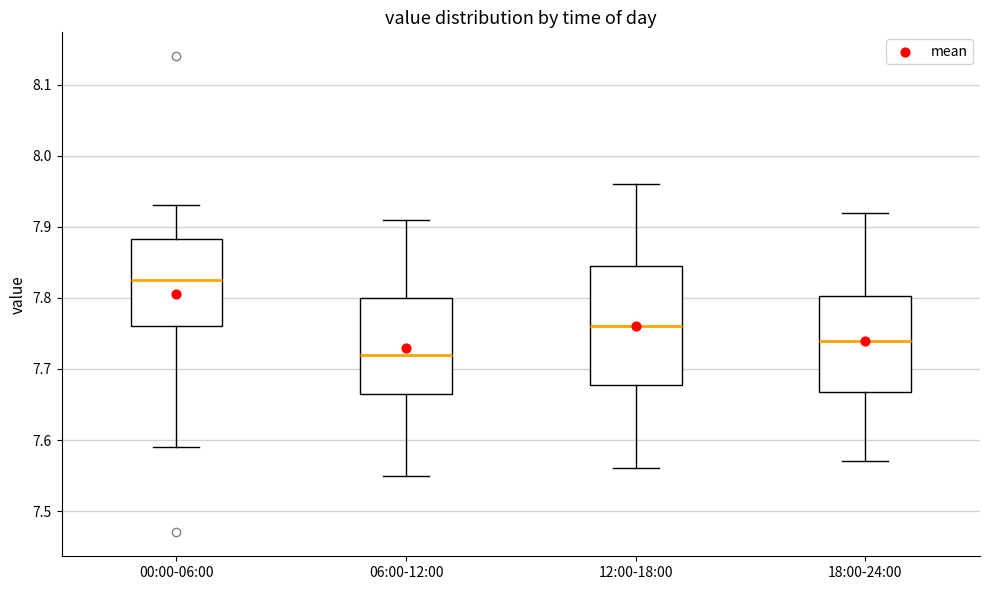

Reading left to right, read every box against the y-axis: the position of its median line, the range the box covers, and the ends of its whiskers. The values are not printed on the chart, so give them approximately, as read against the axis.

00:00-06:00: median 7.83, box 7.76 to 7.88, whiskers 7.59 to 7.93
06:00-12:00: median 7.72, box 7.67 to 7.80, whiskers 7.55 to 7.91
12:00-18:00: median 7.76, box 7.68 to 7.85, whiskers 7.56 to 7.96
18:00-24:00: median 7.74, box 7.67 to 7.80, whiskers 7.57 to 7.92